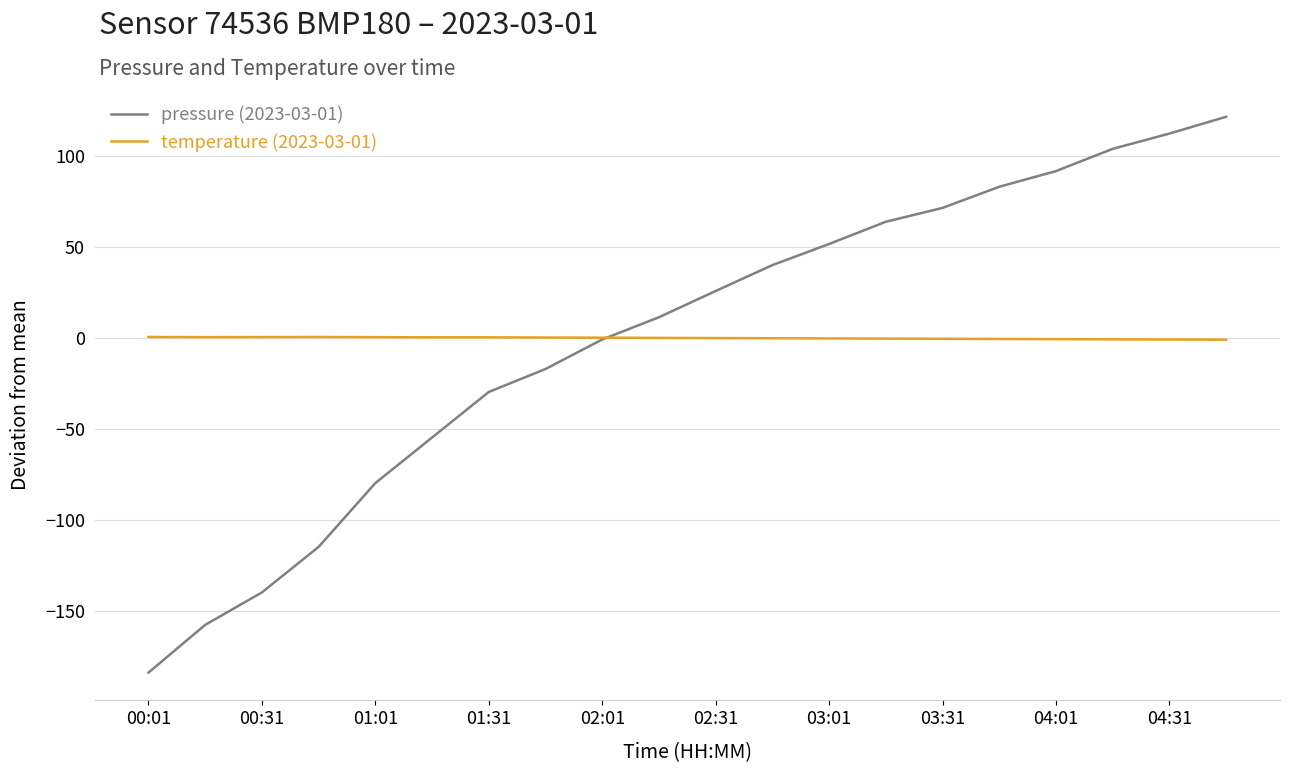

How many values in the pressure (2023-03-01) series are below 25?

10